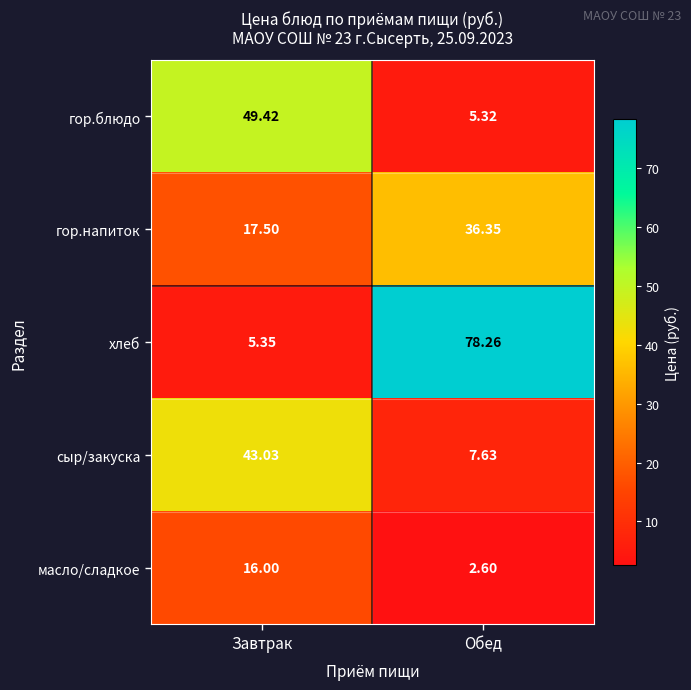

What is the greatest value displayed?

78.3